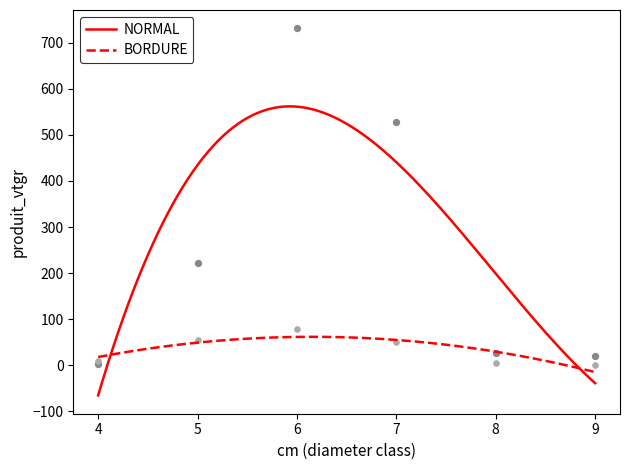

Which series has the largest total across all categories?

NORMAL